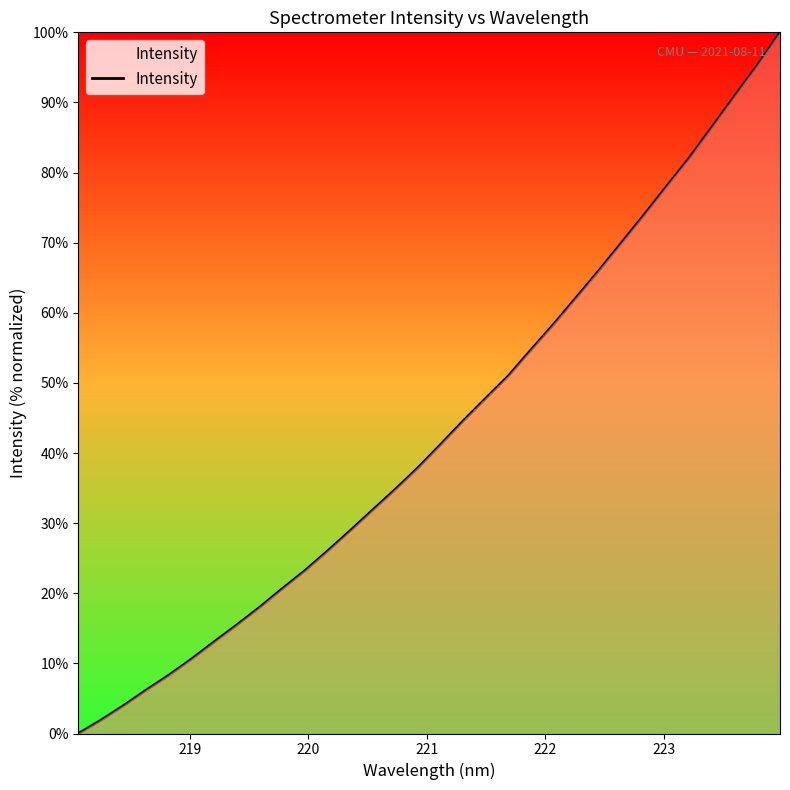

How many lines are shown in the chart?

1